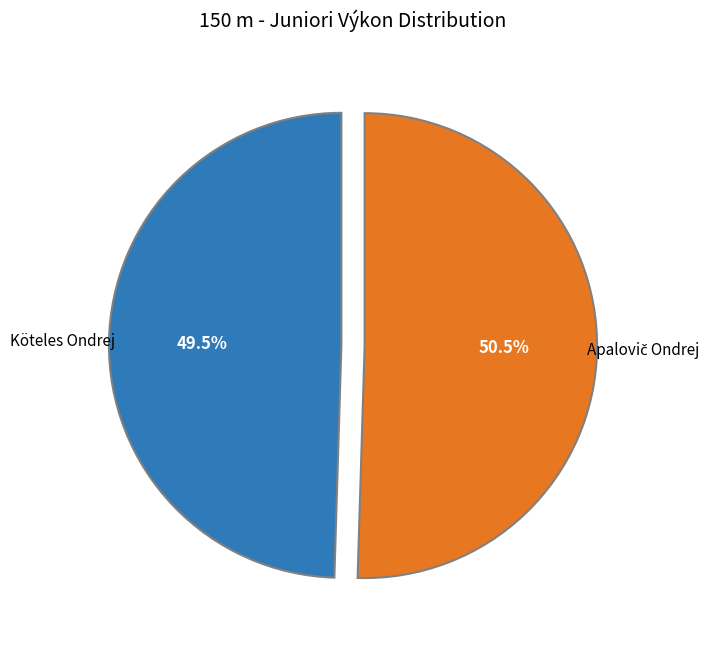

Is there any slice that represents more than half of the pie?

Yes